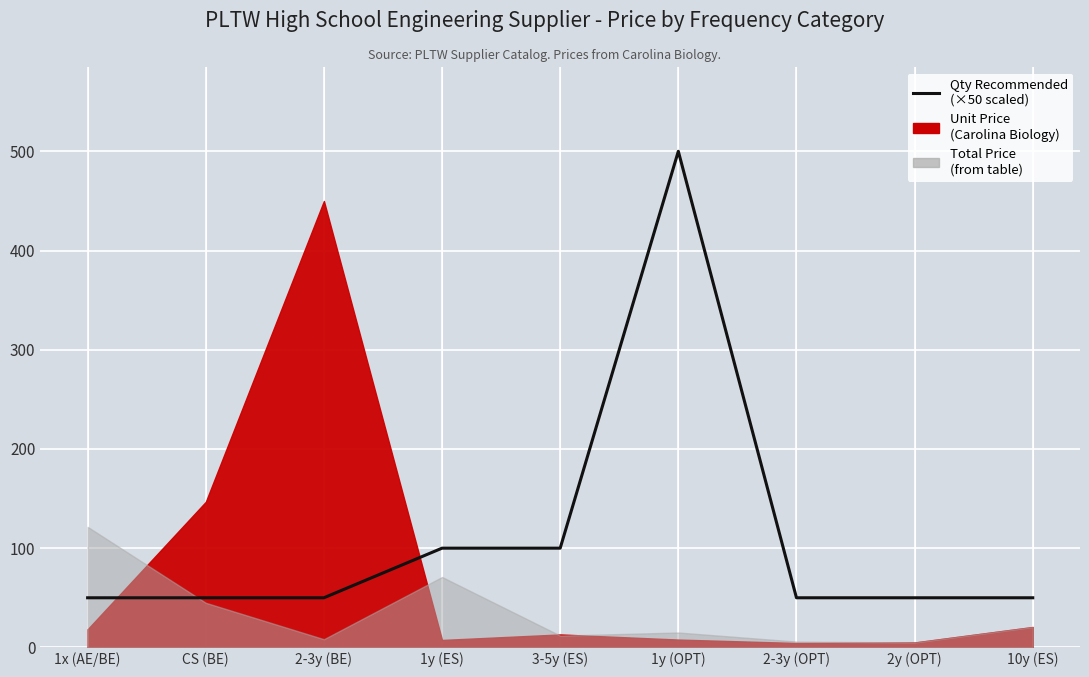

Rank the categories by value from lowest to highest.

1x (AE/BE), CS (BE), 2-3y (BE), 2-3y (OPT), 2y (OPT), 10y (ES), 1y (ES), 3-5y (ES), 1y (OPT)